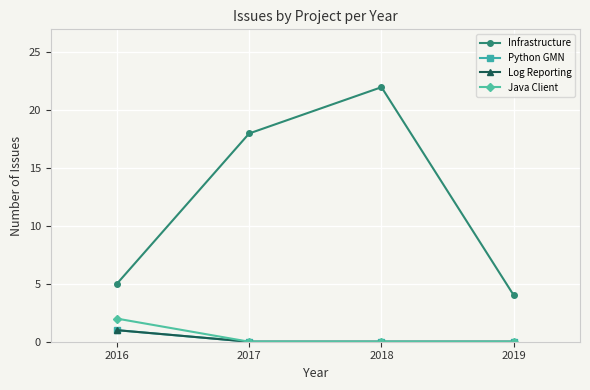

True or false: Java Client has more than 0 interior local peaks.

False